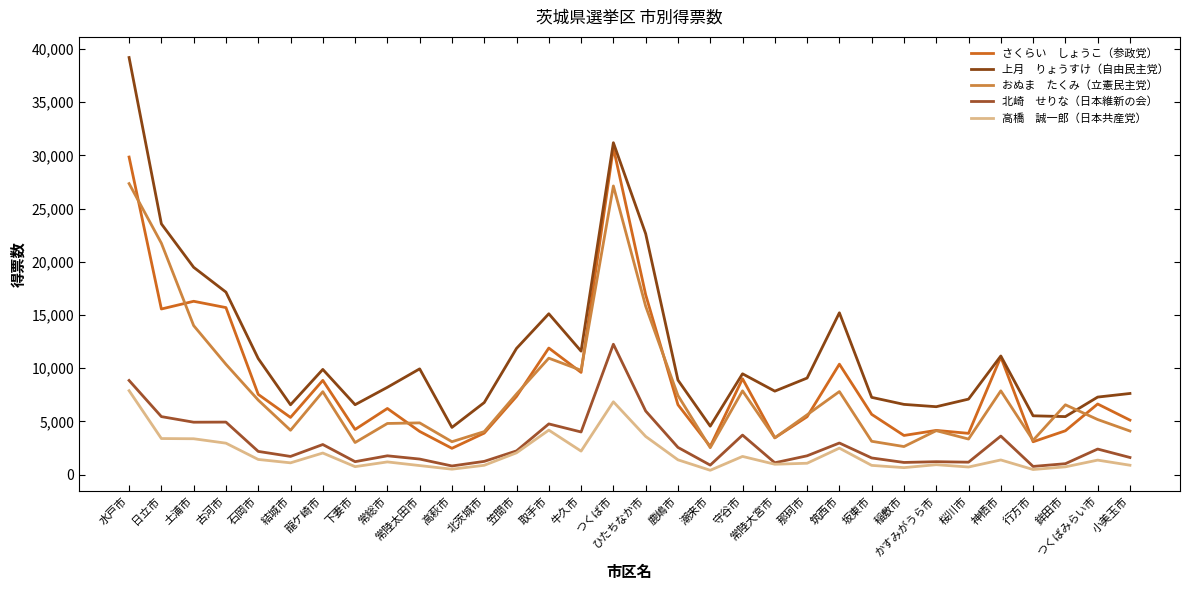

What position from the right is ひたちなか市?

16